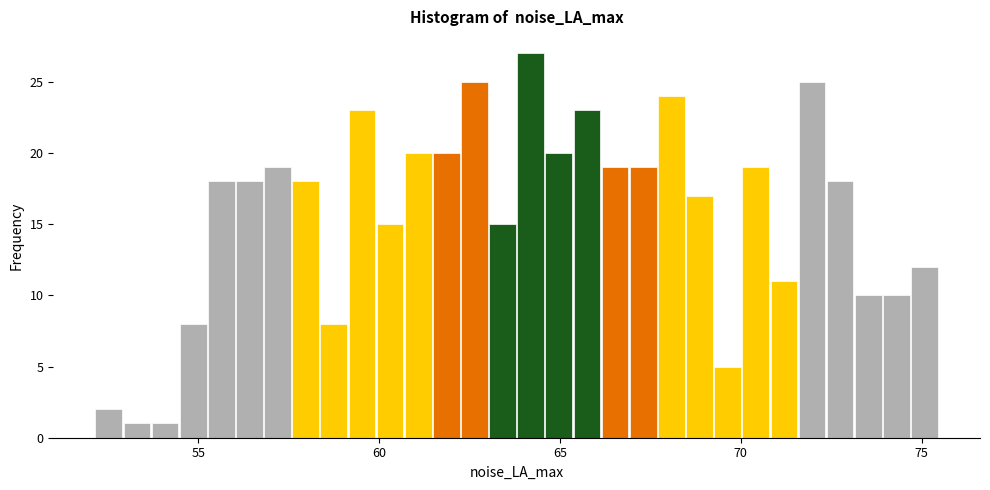

Read against the x-axis, roughly where is the centre of the tallest bar?

64.0